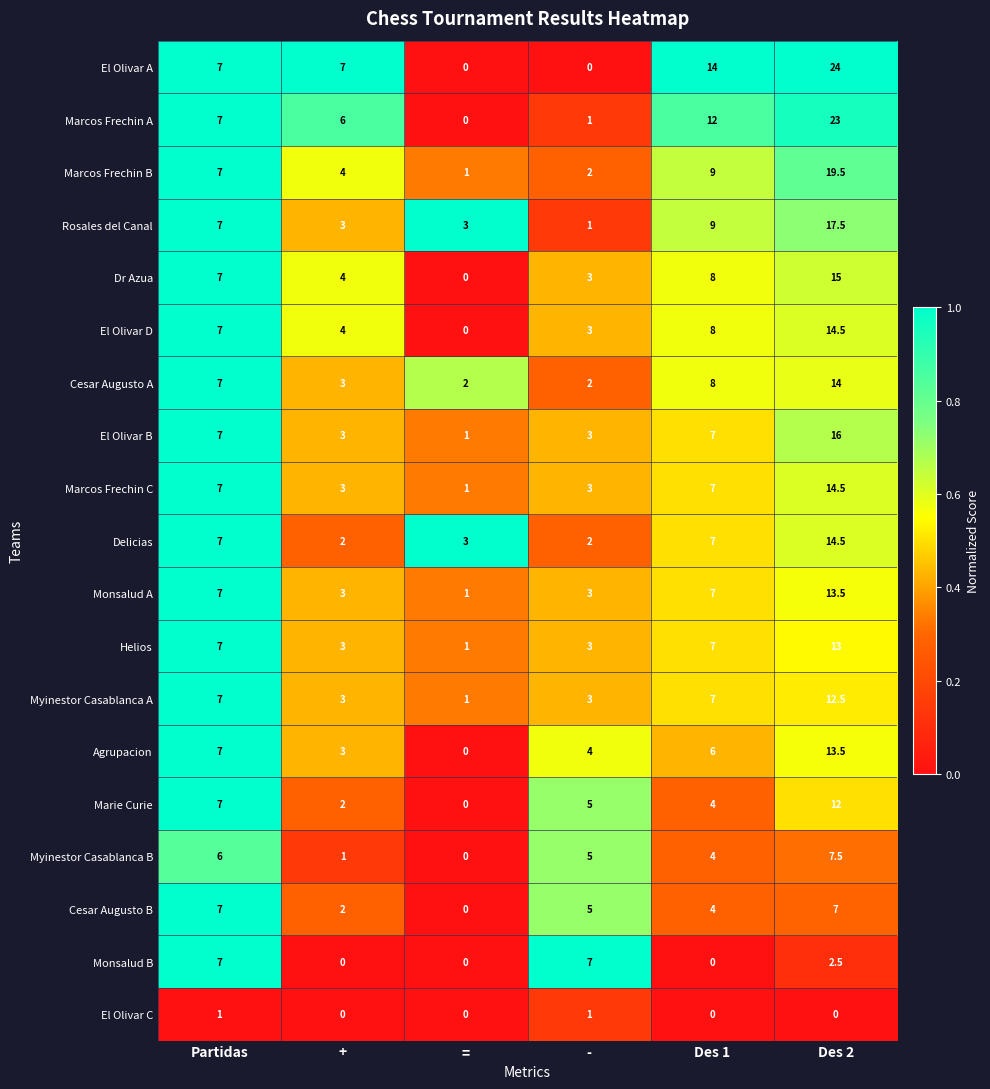

At which label does Marcos Frechin B reach its peak?

Des 2